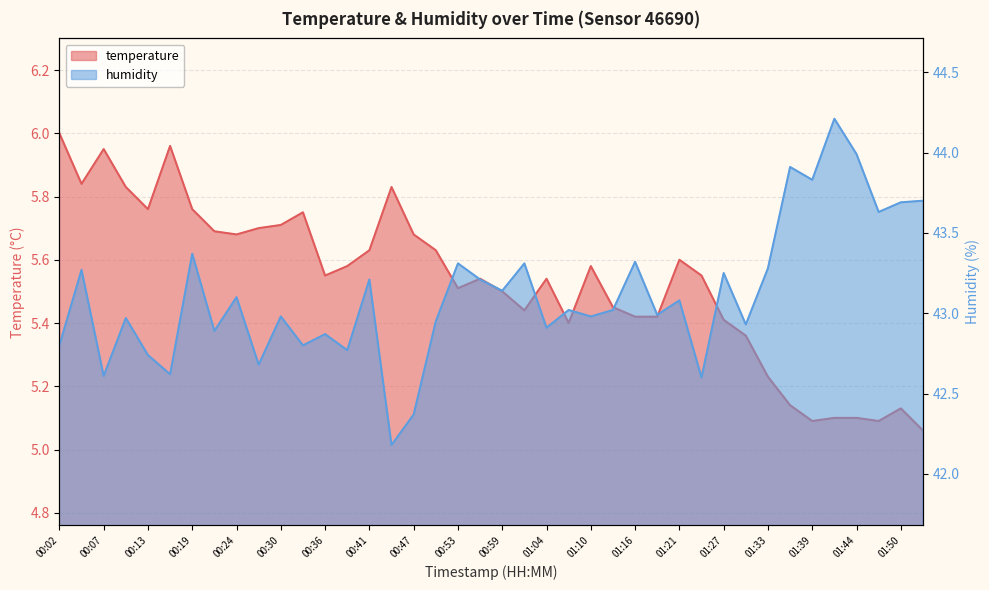

At which category is the sum across all series the highest?

01:41